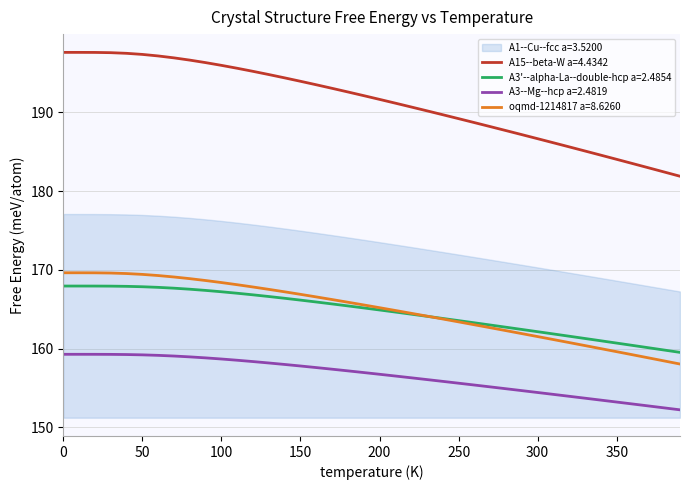

Does the chart display data point markers on the line(s)?

No